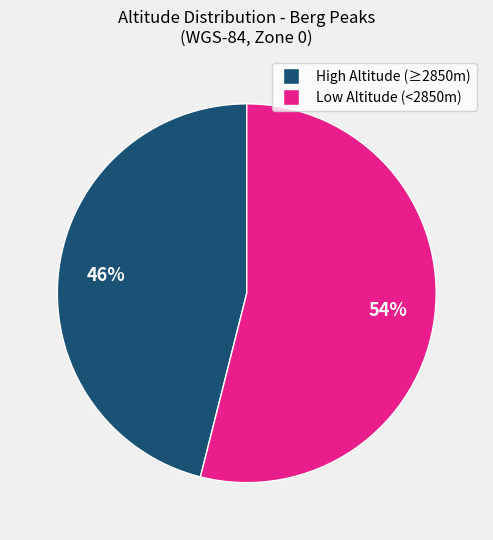

To the nearest percent, what is the average slice percentage?

50%